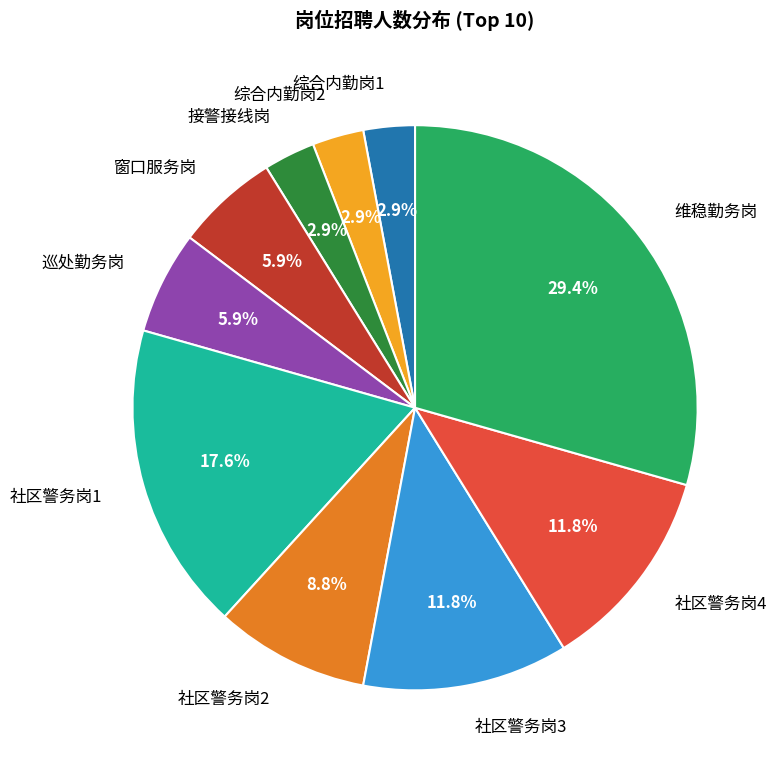

What is the ratio of the value at 综合内勤岗2 to the value at 巡处勤务岗?

0.5